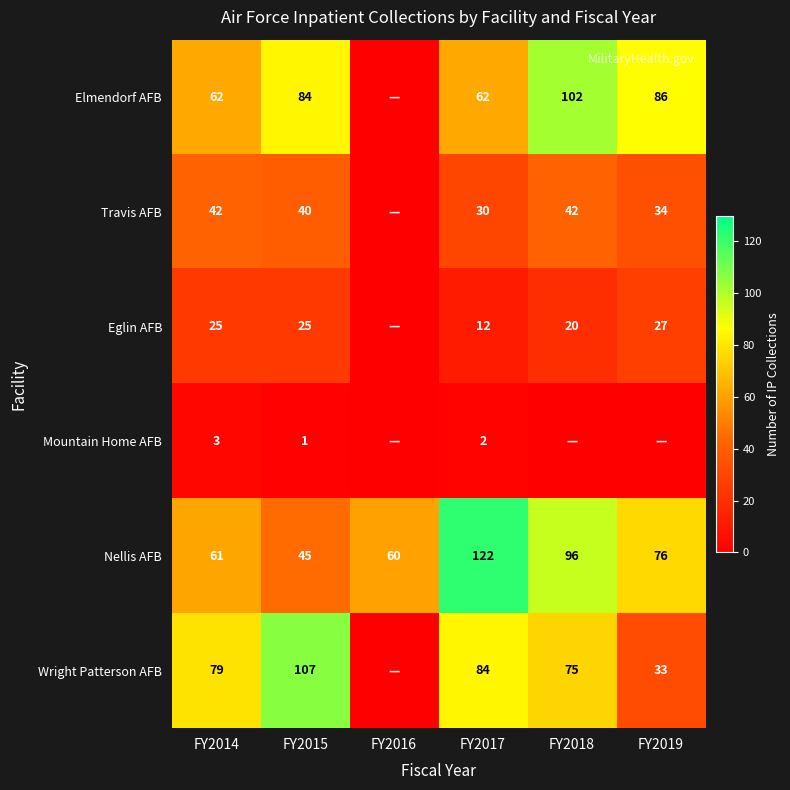

What is the total value across all series at FY2018?

335